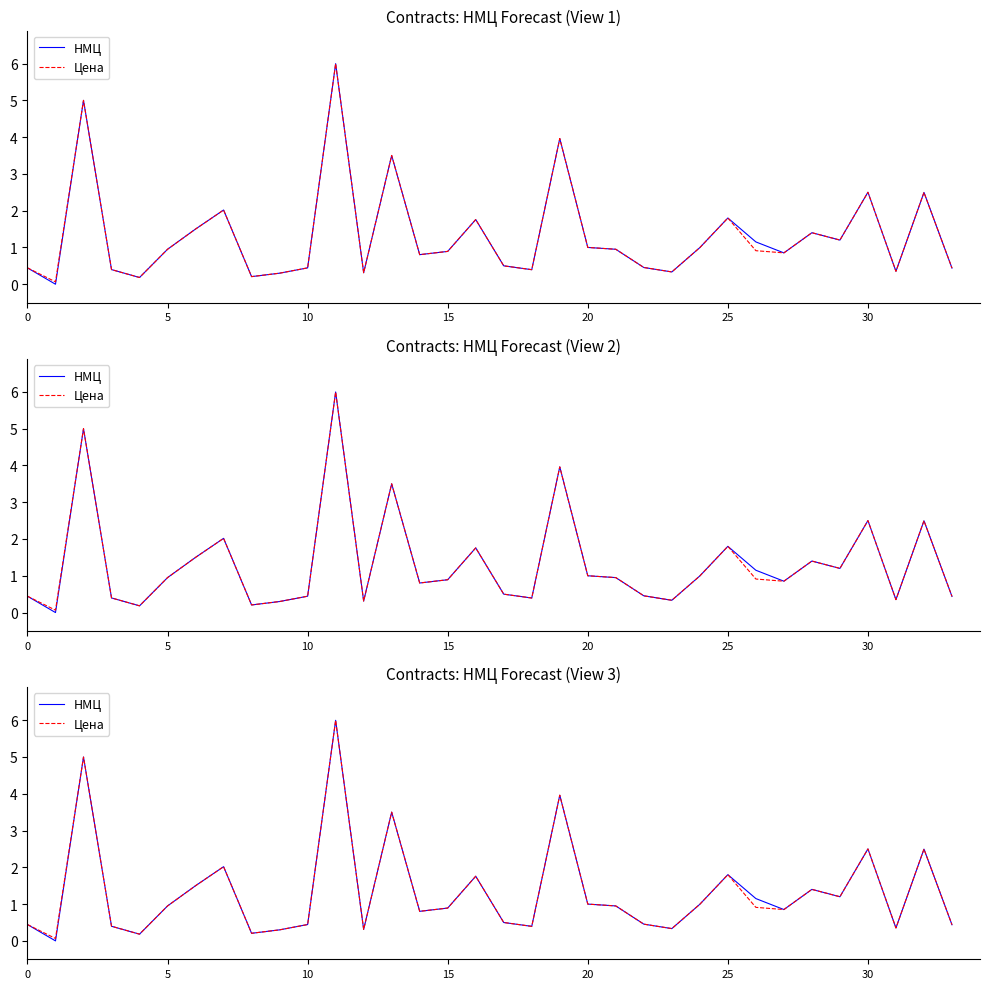

Which series changed the most between 5 and 20?

НМЦ